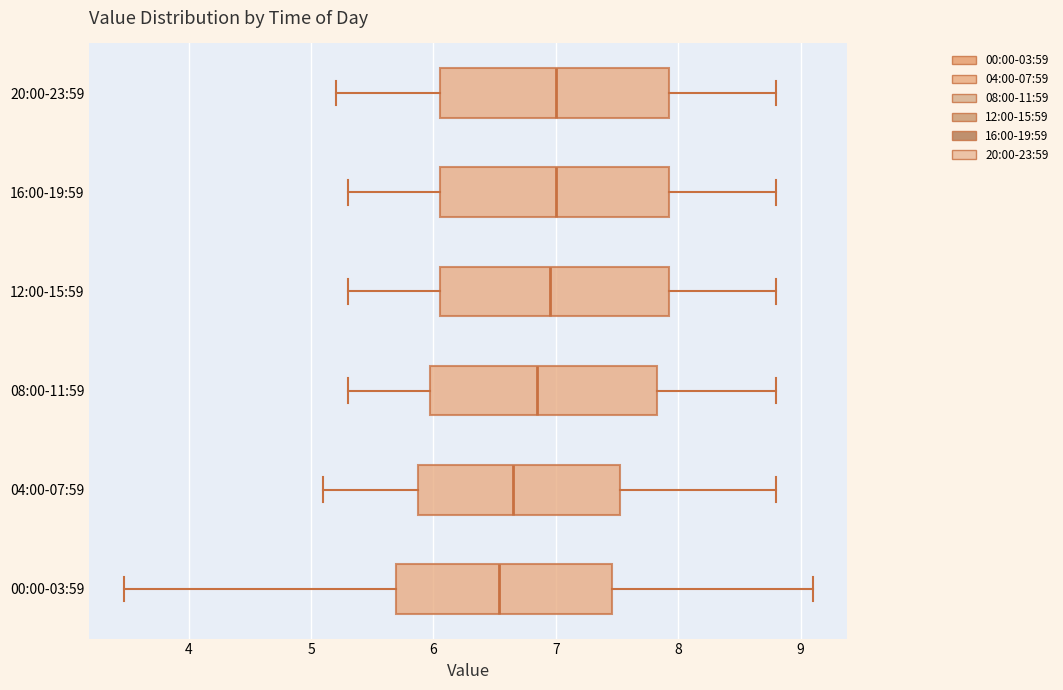

Reading bottom to top, read every box against the x-axis: the position of its median line, the range the box covers, and the ends of its whiskers. The values are not printed on the chart, so give them approximately, as read against the axis.

00:00-03:59: median 6.5, box 5.7 to 7.5, whiskers 3.5 to 9.1
04:00-07:59: median 6.7, box 5.9 to 7.5, whiskers 5.1 to 8.8
08:00-11:59: median 6.9, box 6.0 to 7.8, whiskers 5.3 to 8.8
12:00-15:59: median 7.0, box 6.1 to 7.9, whiskers 5.3 to 8.8
16:00-19:59: median 7.0, box 6.1 to 7.9, whiskers 5.3 to 8.8
20:00-23:59: median 7.0, box 6.1 to 7.9, whiskers 5.2 to 8.8